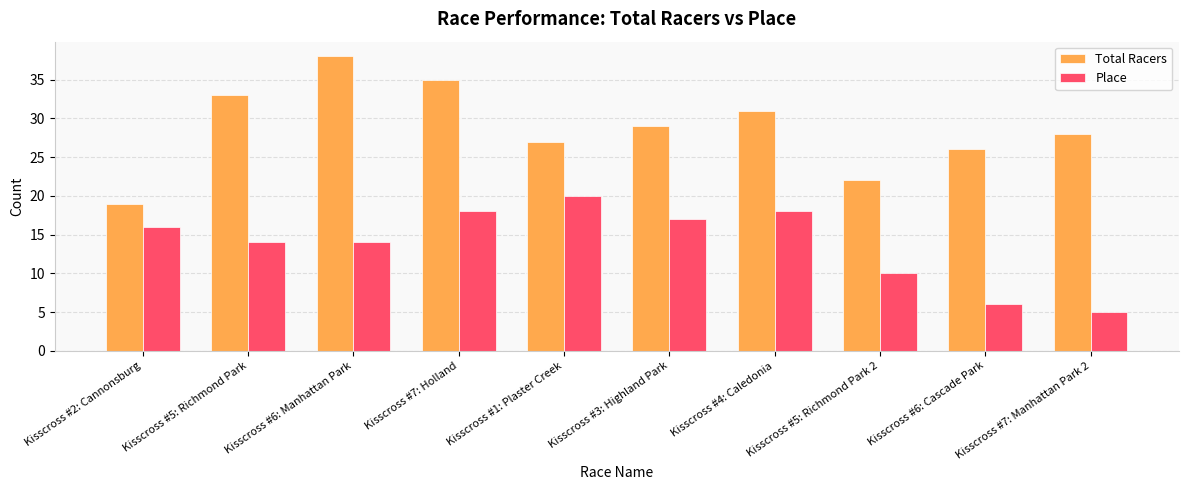

List the series in order of their overall mean, highest first.

Total Racers, Place